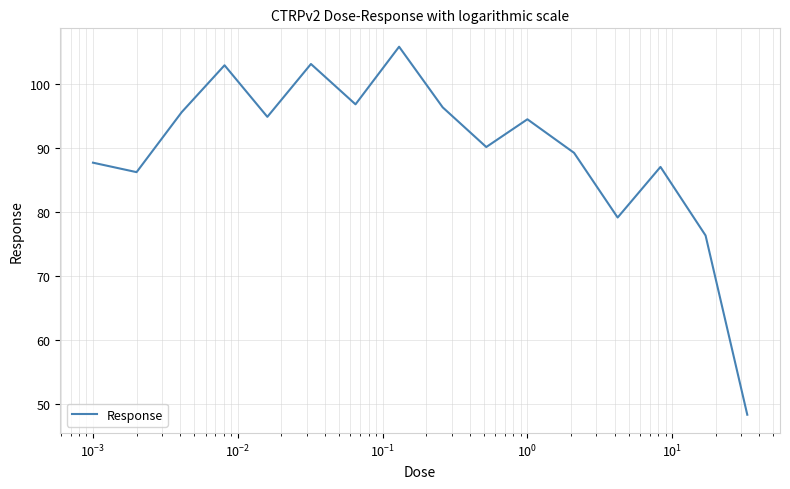

What is the difference between the maximum and minimum values?

57.6